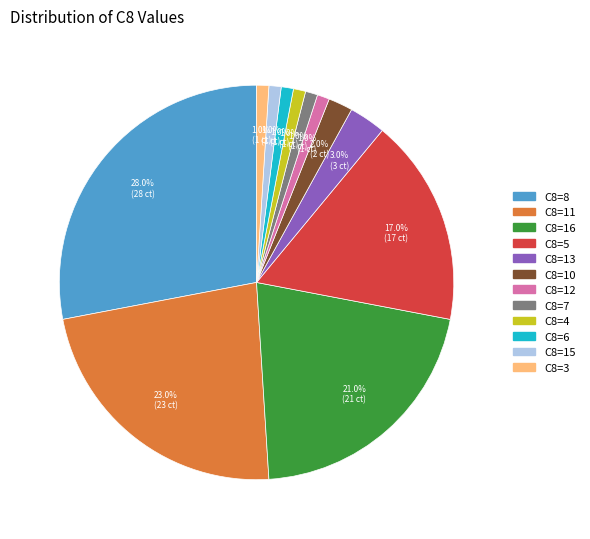

Is there a majority slice in this chart?

No